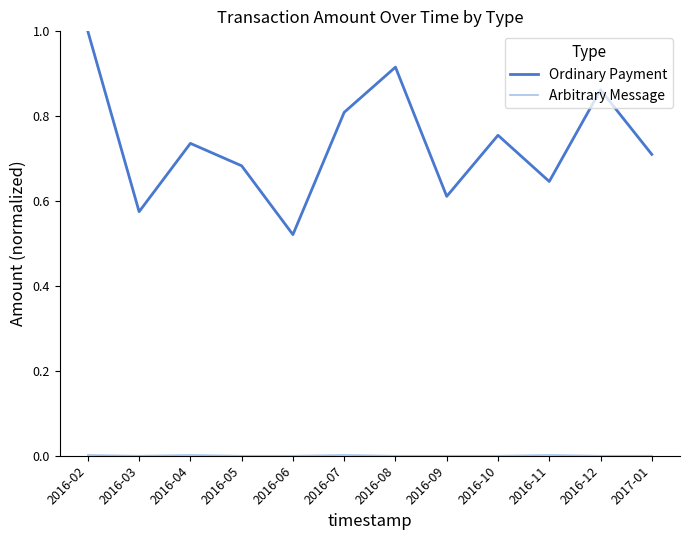

Is it true that Ordinary Payment equals 0.3 at 2016-07?

False